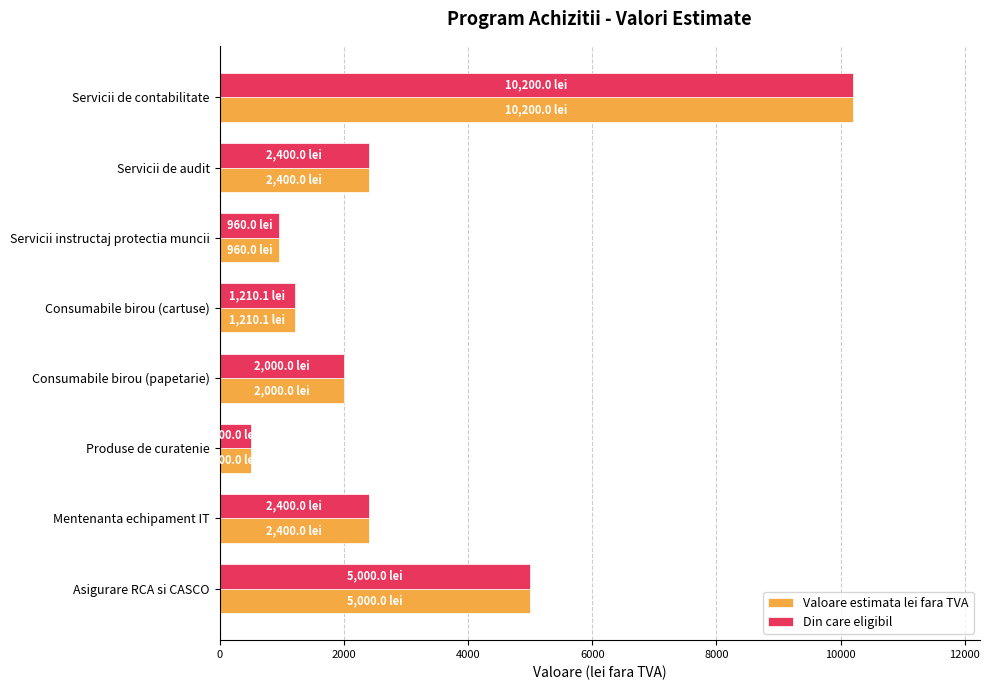

How many categories are shown in the chart?

8